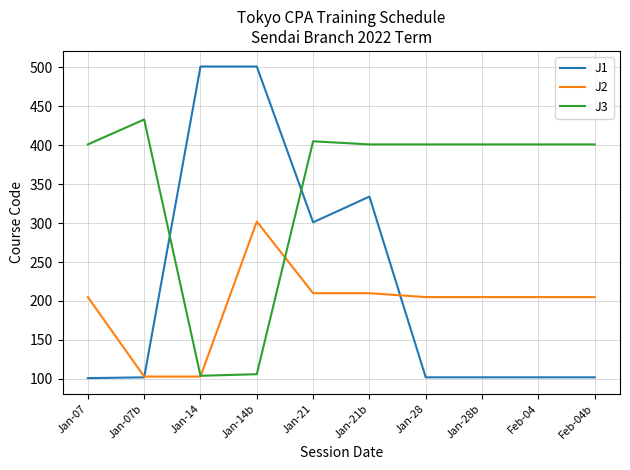

What is the smallest value displayed?

101